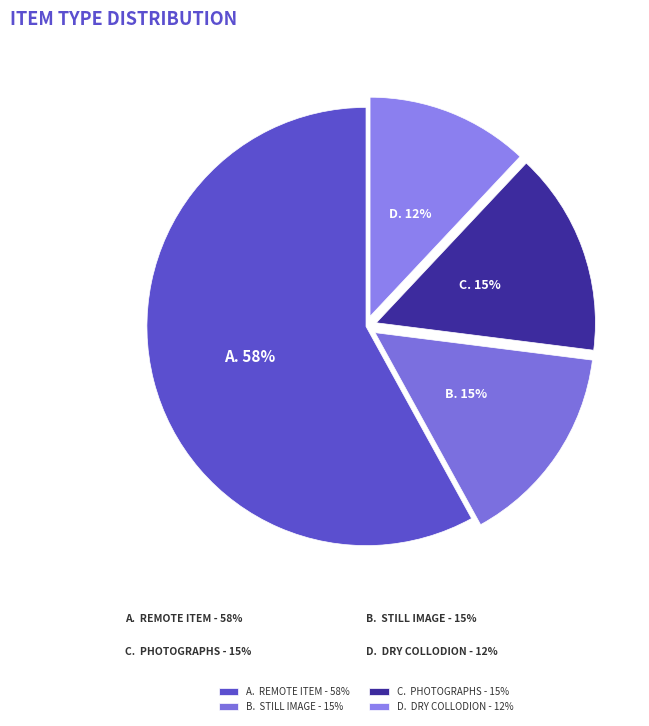

How many slices are in this pie chart?

4